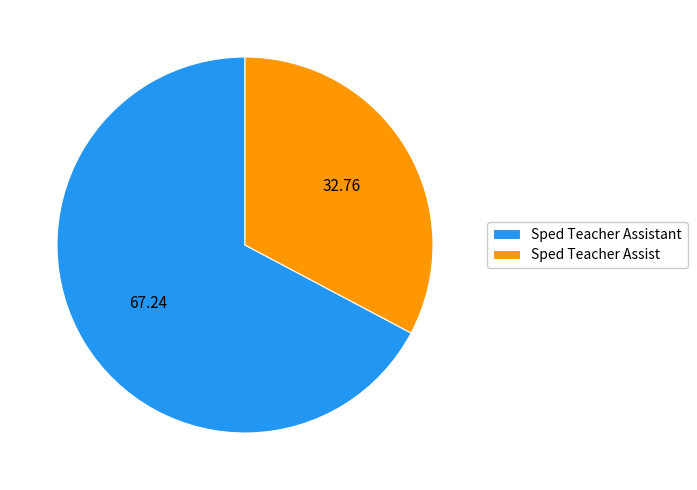

How many slices are in this pie chart?

2